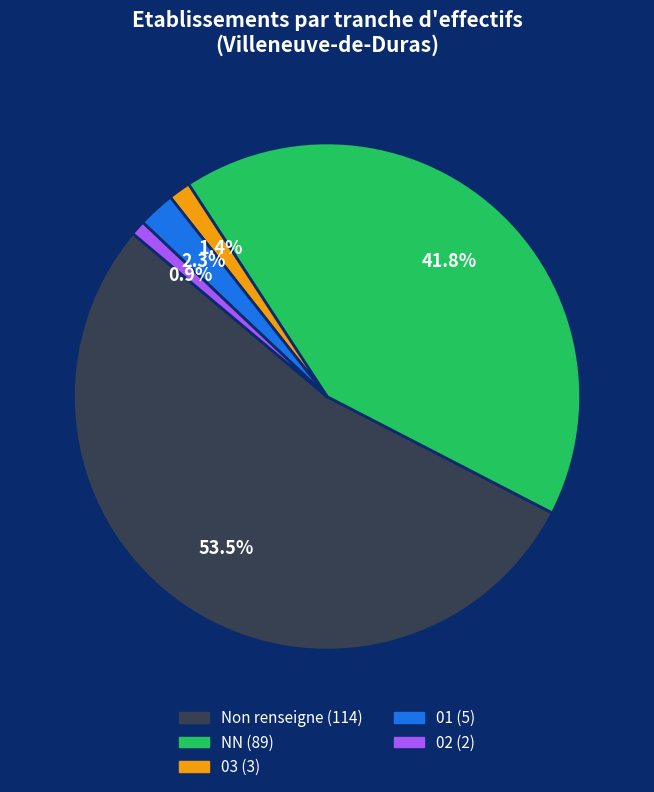

Is there a majority slice in this chart?

Yes